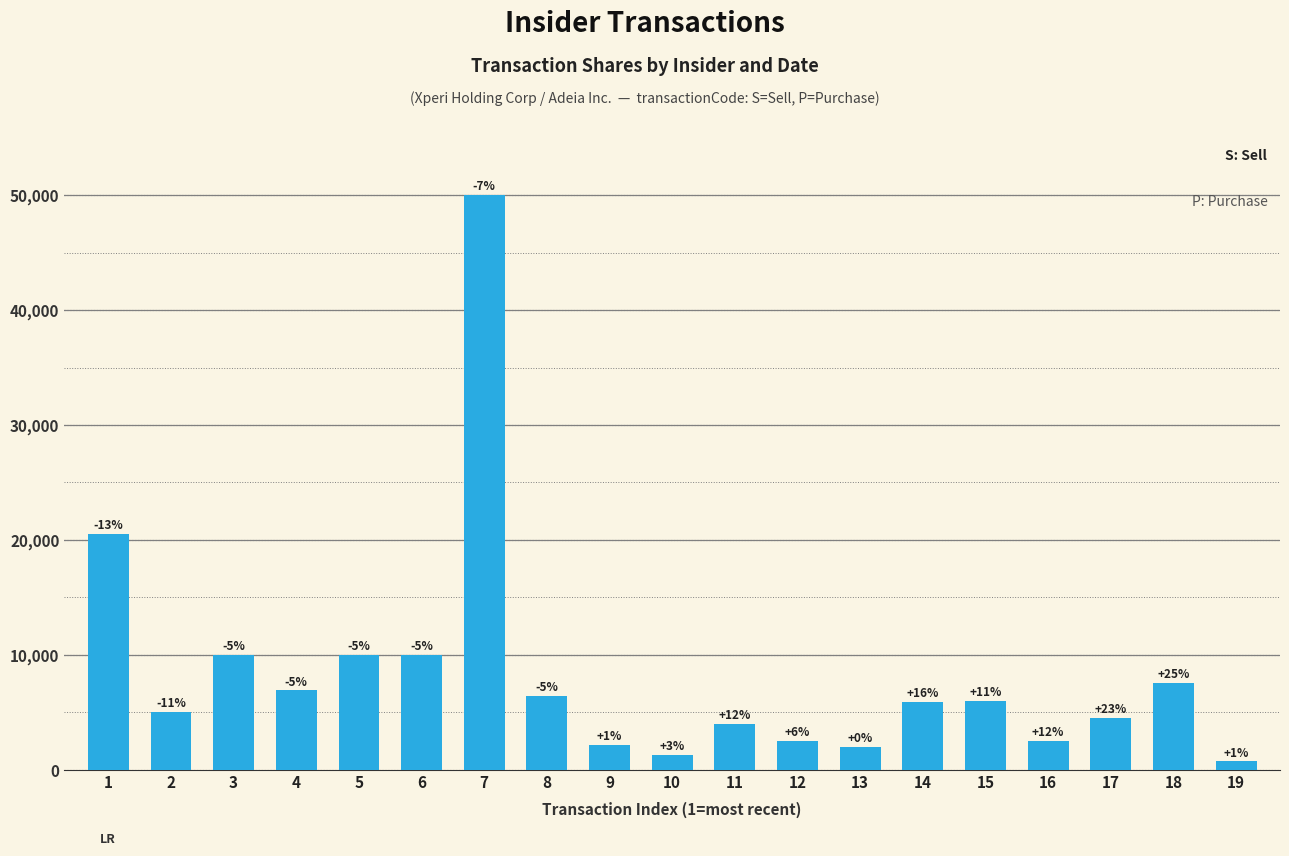

What is the sum of all values?

157935